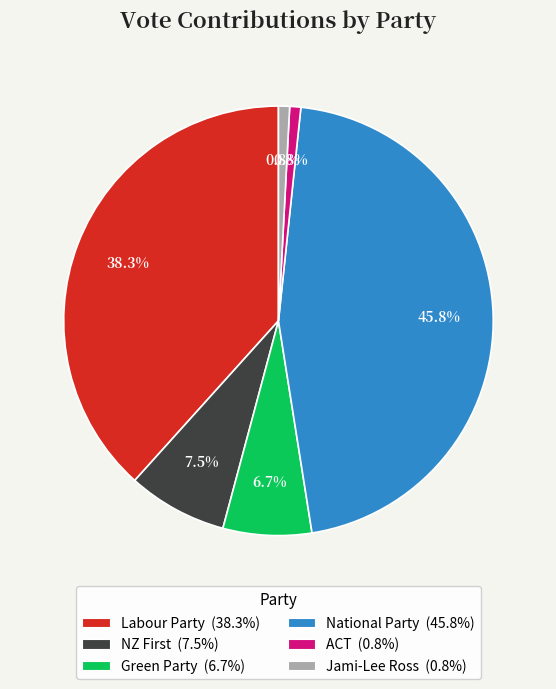

What percentage is the Labour Party slice, to the nearest percent?

38%